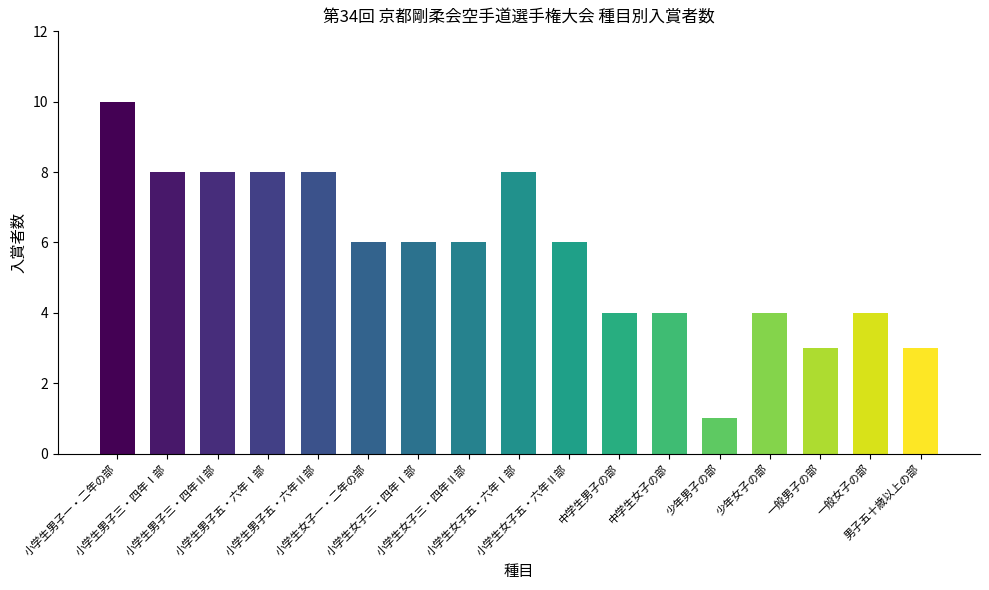

Count the number of categories in the chart.

17